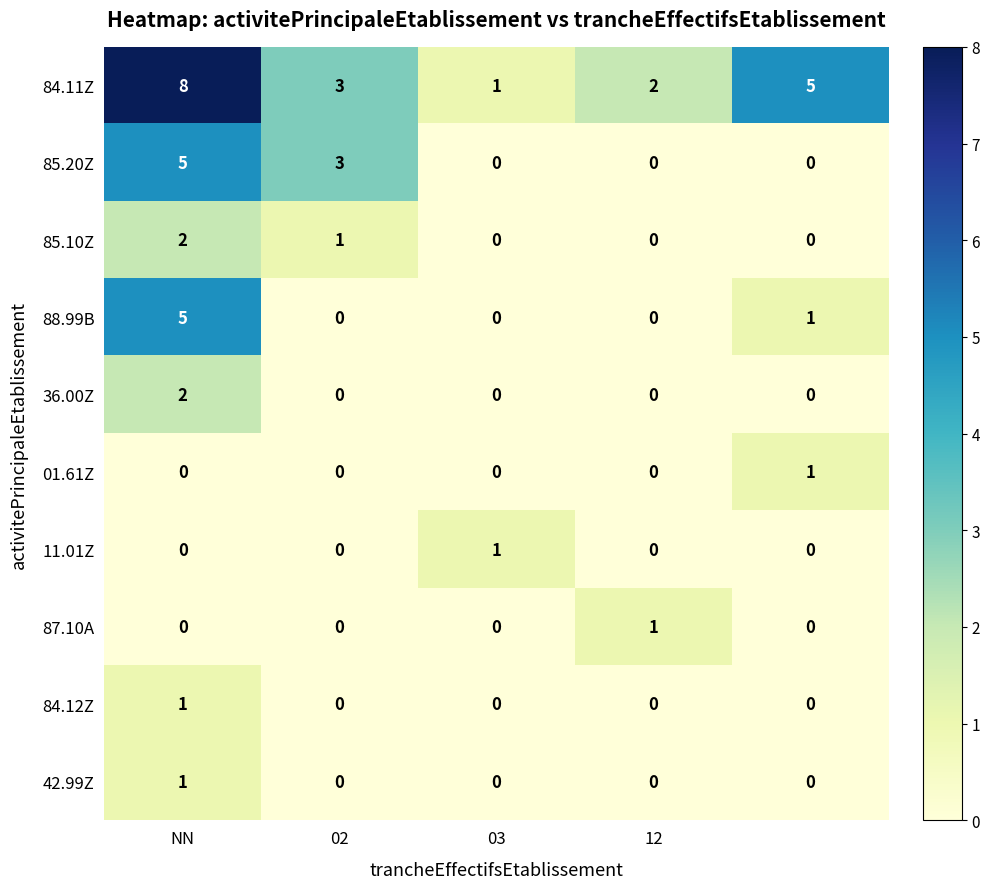

Which series has the largest total across all categories?

84.11Z